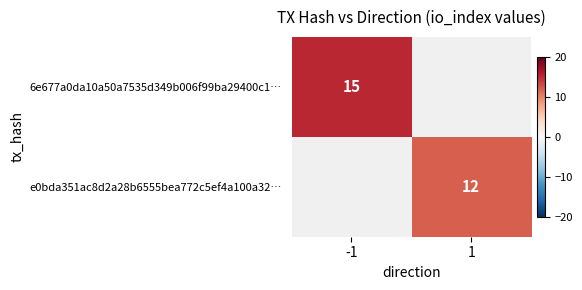

Is it true that e0bda351ac8d2a28b6555bea772c5ef4a100a32… equals 18 at 1?

False